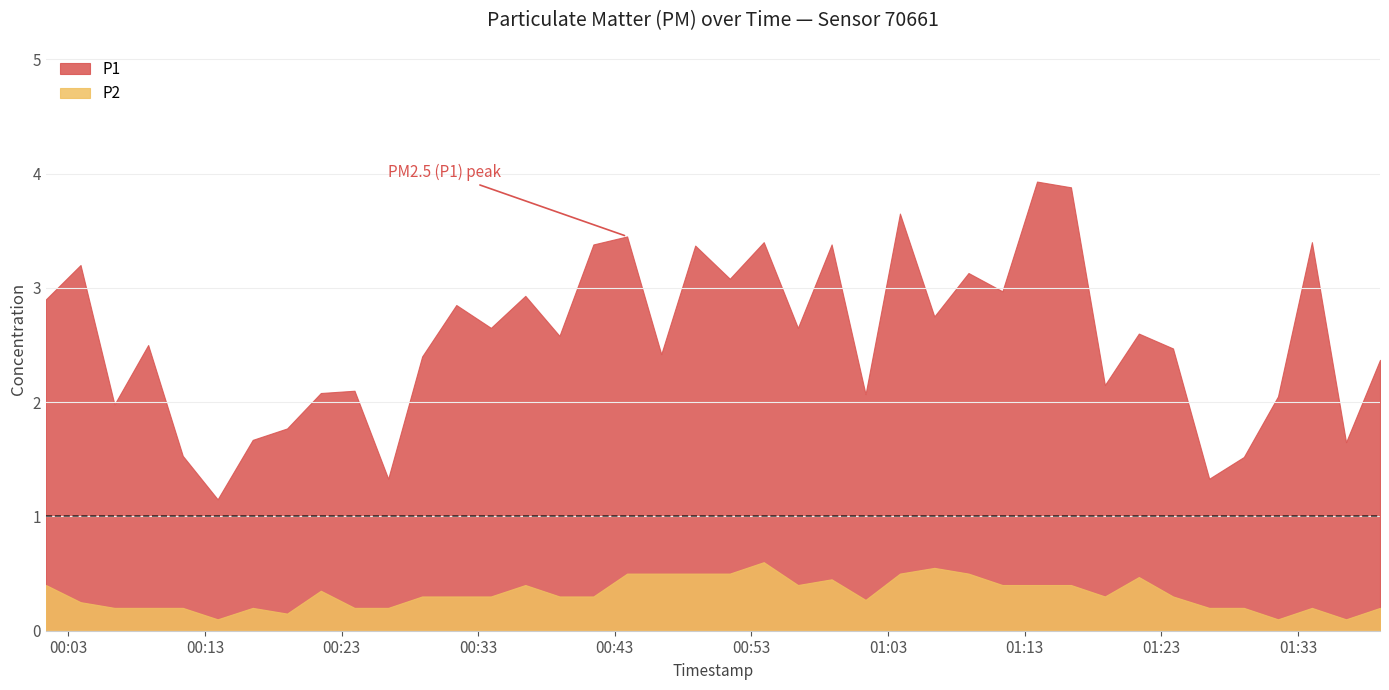

How many lines are shown in the chart?

2